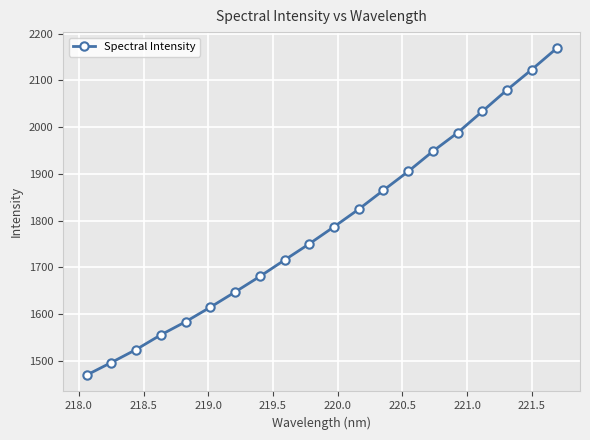

What is the difference between the second highest and minimum values?

653.4